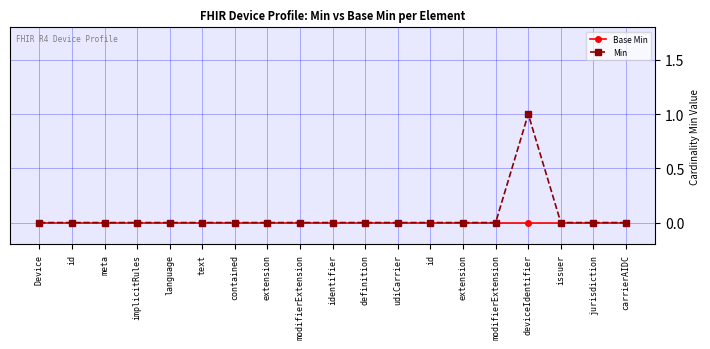

At which category does the chart reach its peak across all series?

deviceIdentifier